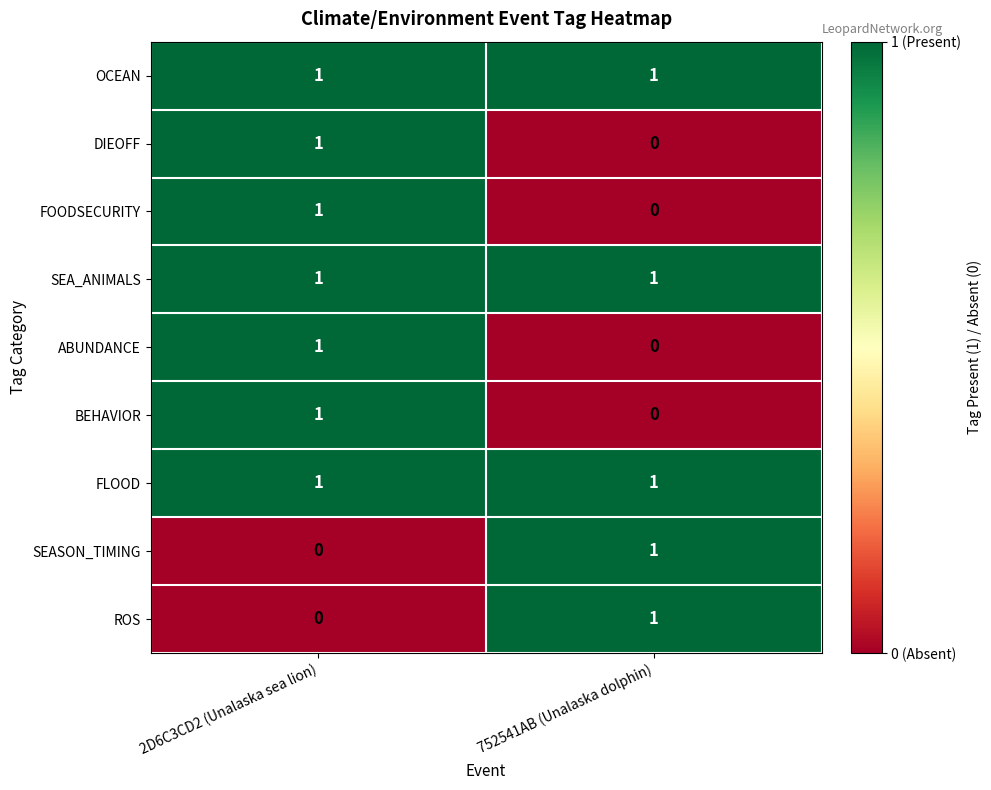

Reading right to left, list all the values displayed in this chart.

OCEAN: 1	1
DIEOFF: 0	1
FOODSECURITY: 0	1
SEA_ANIMALS: 1	1
ABUNDANCE: 0	1
BEHAVIOR: 0	1
FLOOD: 1	1
SEASON_TIMING: 1	0
ROS: 1	0